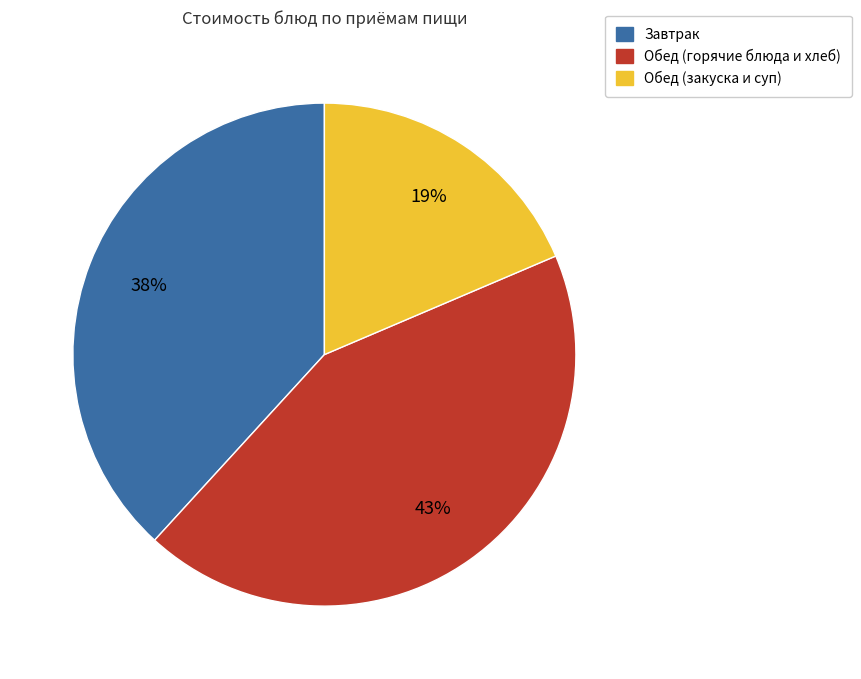

Rank the categories by value from highest to lowest.

Обед (горячие блюда и хлеб), Завтрак, Обед (закуска и суп)